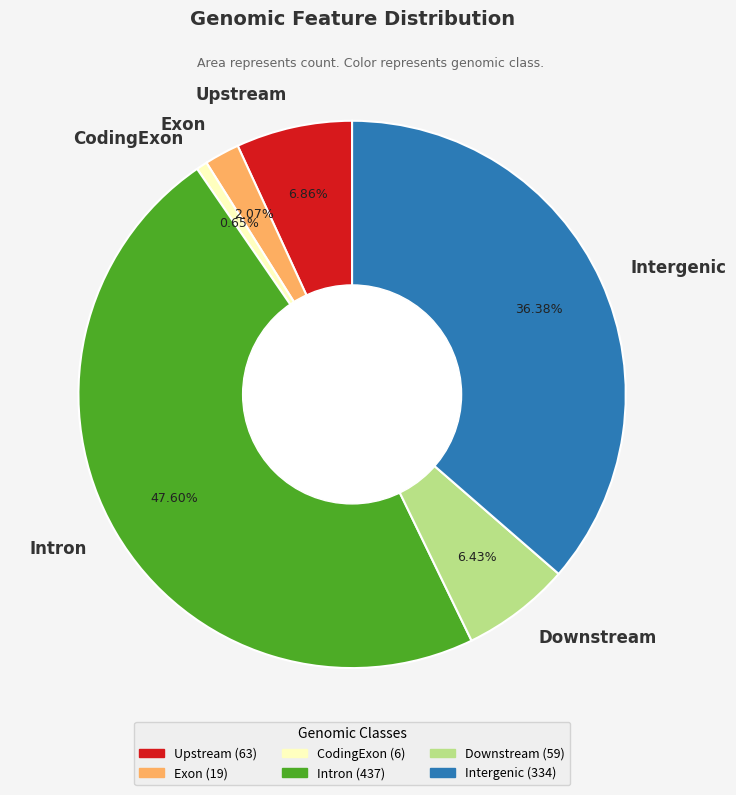

Which category has the biggest portion of the pie?

Intron